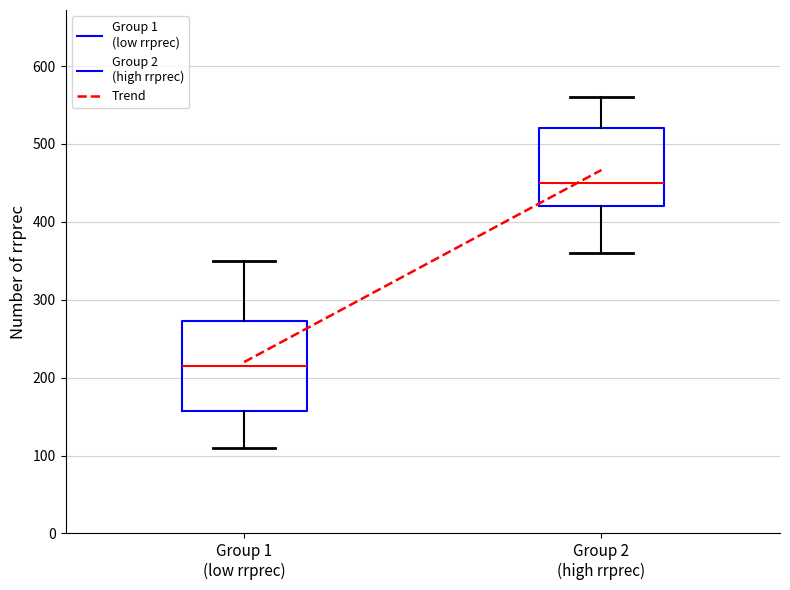

Which box is the tallest, from its lower edge to its upper edge?

Group 1 (low rrprec)